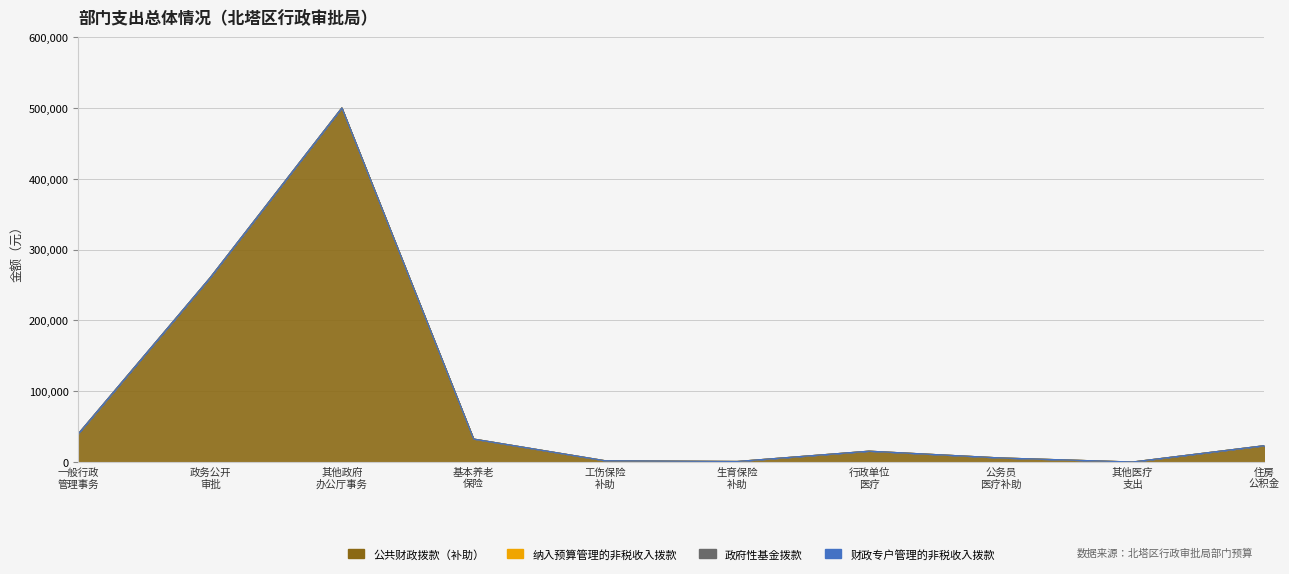

Which series has the largest range (max minus min)?

公共财政拨款（补助）